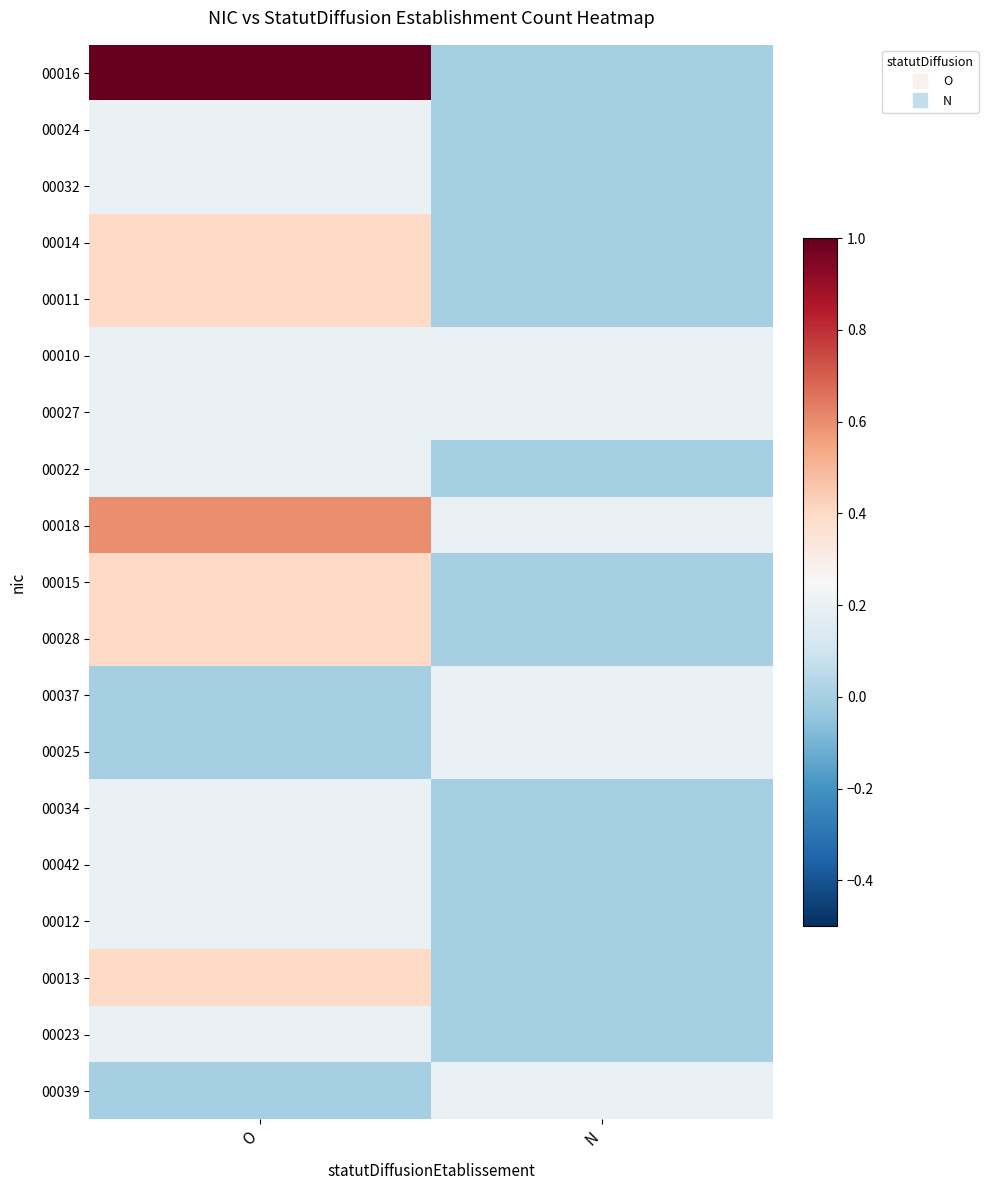

Reading left to right, extract all data points from this chart.

00016: O=1.0	N=0.0
00024: O=0.2	N=0.0
00032: O=0.2	N=0.0
00014: O=0.4	N=0.0
00011: O=0.4	N=0.0
00010: O=0.2	N=0.2
00027: O=0.2	N=0.2
00022: O=0.2	N=0.0
00018: O=0.6	N=0.2
00015: O=0.4	N=0.0
00028: O=0.4	N=0.0
00037: O=0.0	N=0.2
00025: O=0.0	N=0.2
00034: O=0.2	N=0.0
00042: O=0.2	N=0.0
00012: O=0.2	N=0.0
00013: O=0.4	N=0.0
00023: O=0.2	N=0.0
00039: O=0.0	N=0.2